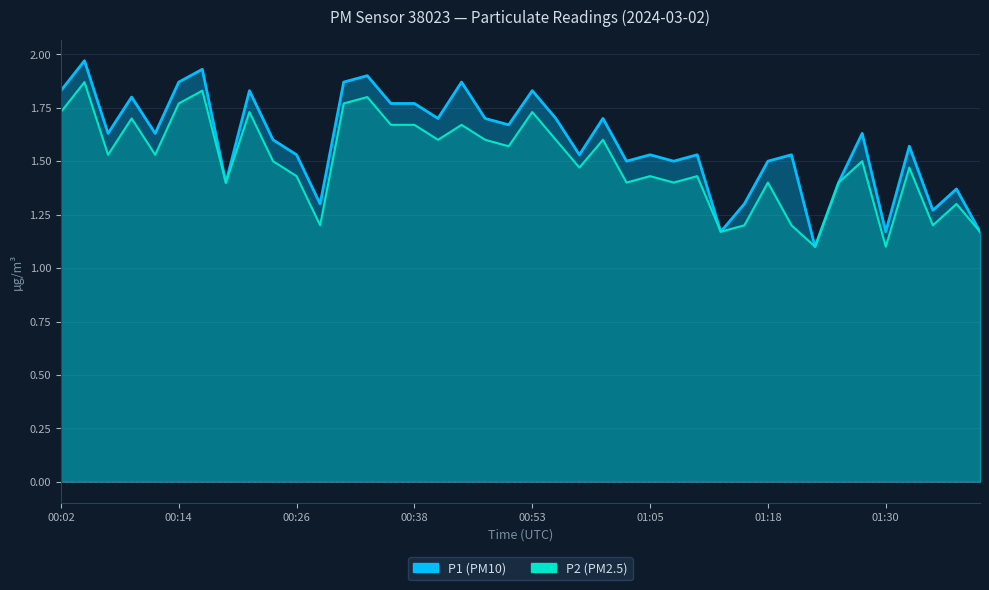

Rank the series by their maximum value, from lowest to highest.

P2, P1